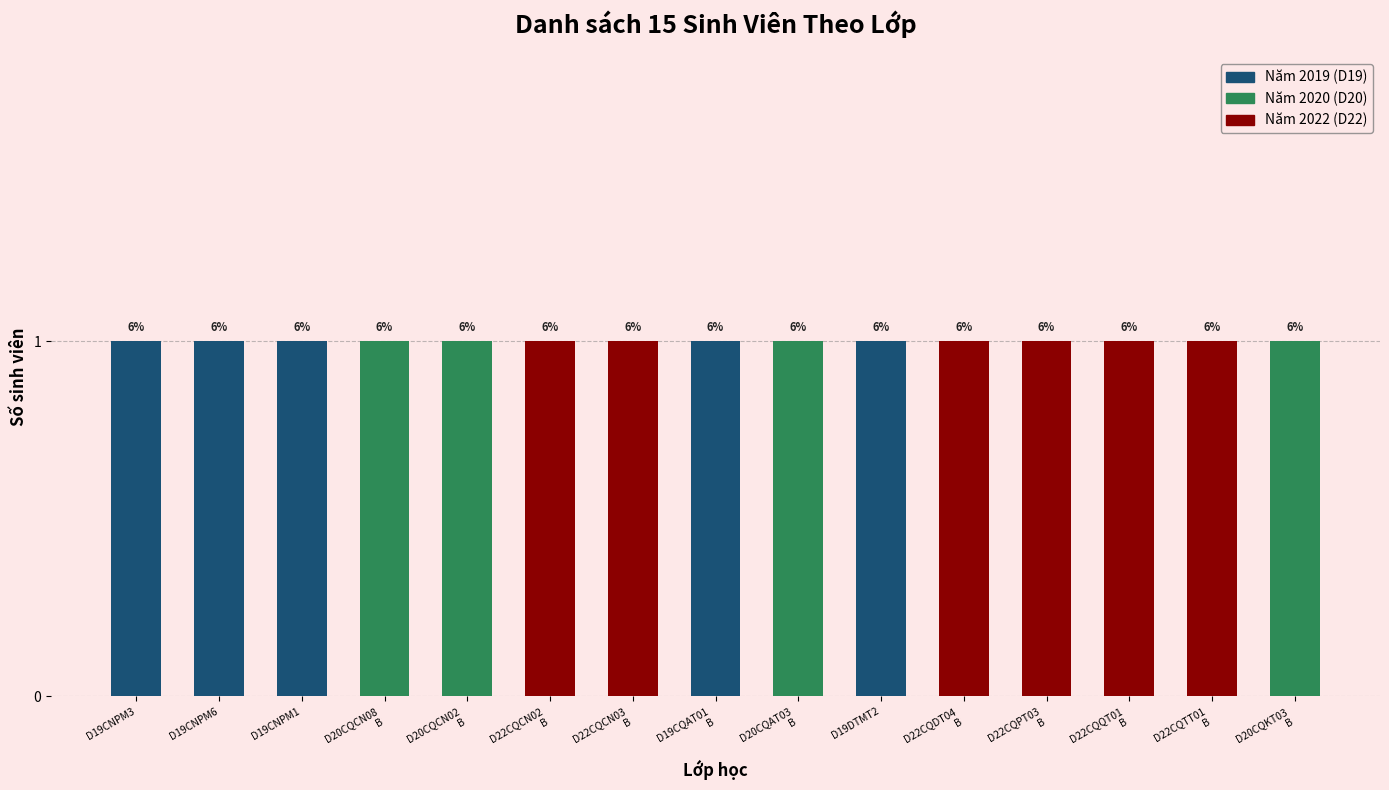

How many groups of bars are there?

15